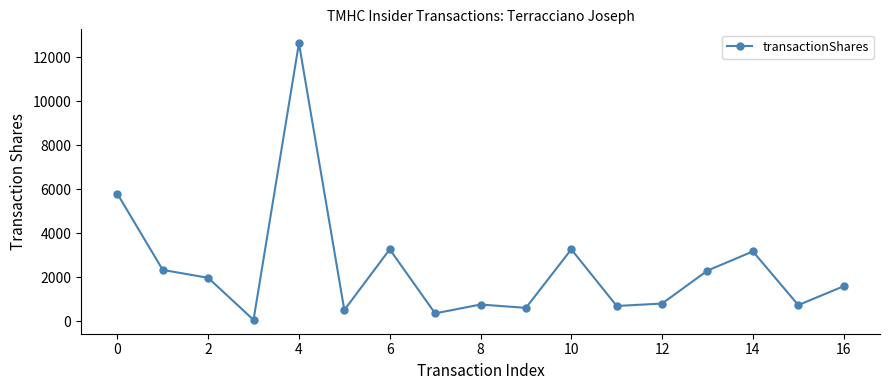

What is the sum of all values?

40716